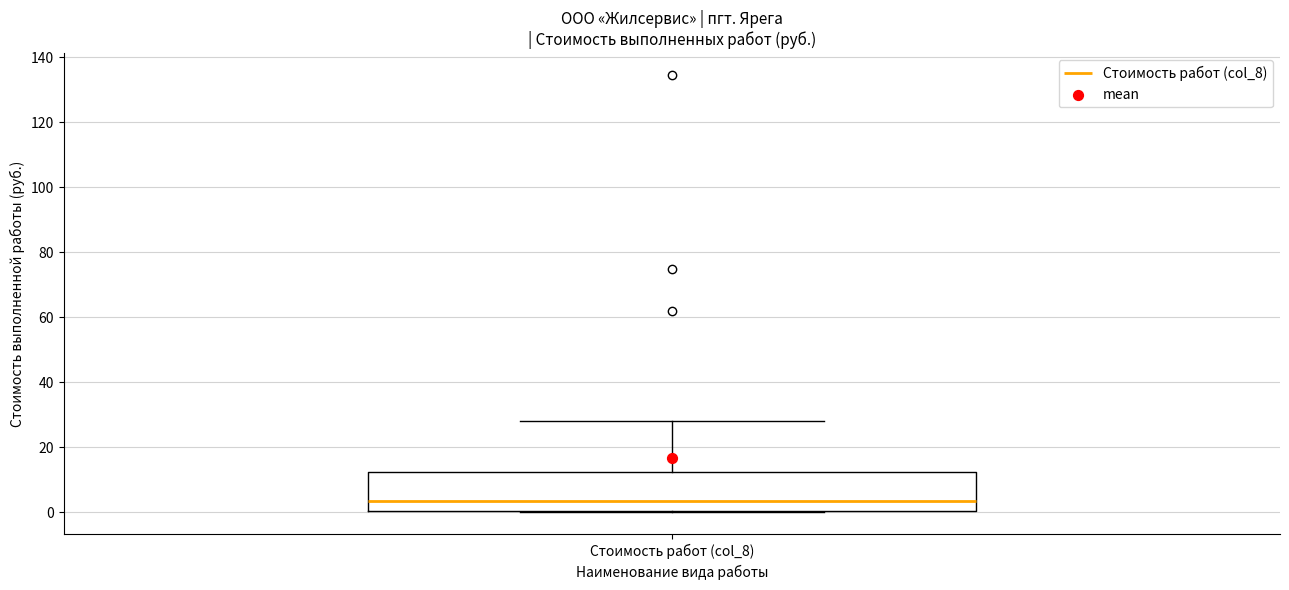

Read this box plot against the y-axis: the position of the median line, the range covered by the box, and the ends of both whiskers. The values are not printed on the chart, so give them approximately, as read against the axis.

median 4, box 0 to 12, whiskers 0 to 28